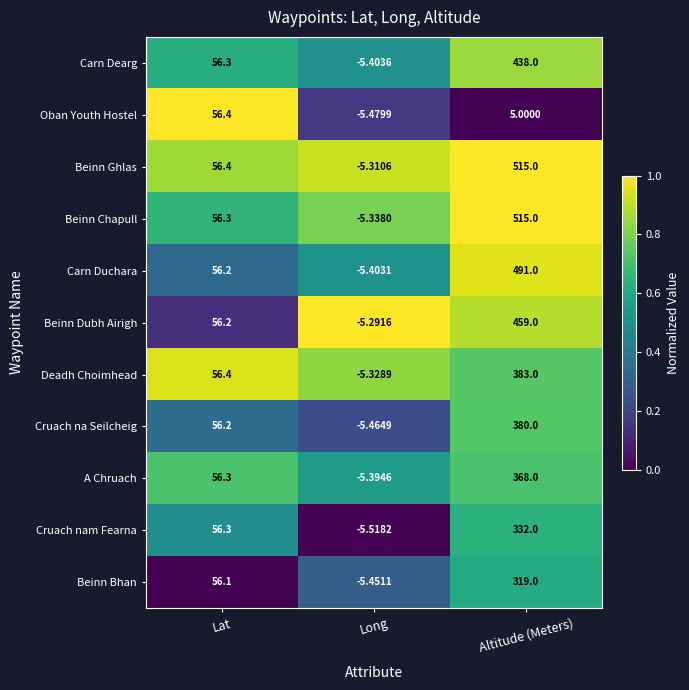

At how many categories does at least one series exceed 0?

2